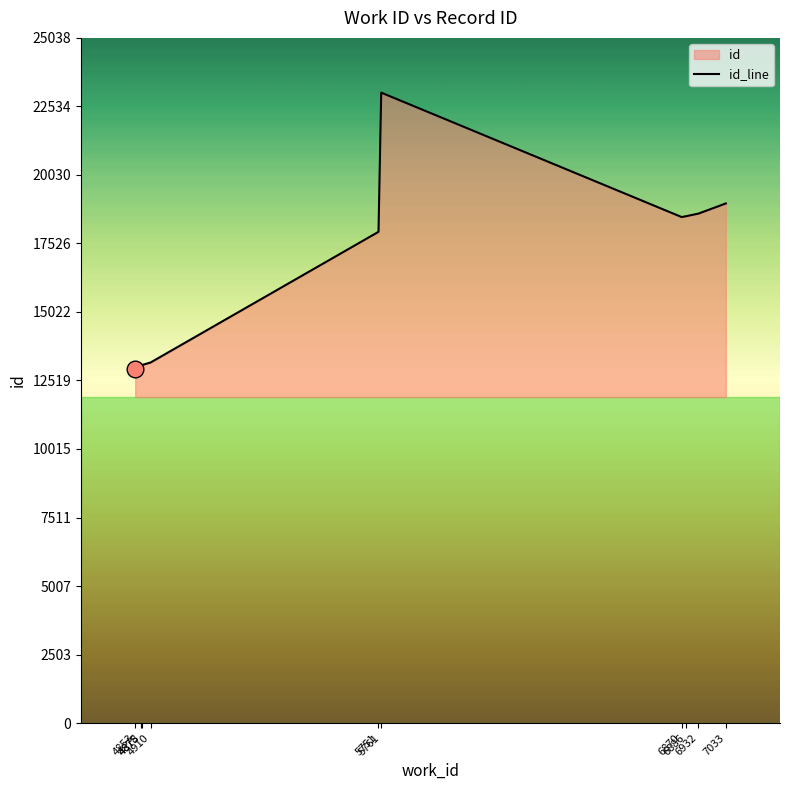

What is the sum of all values?

167866